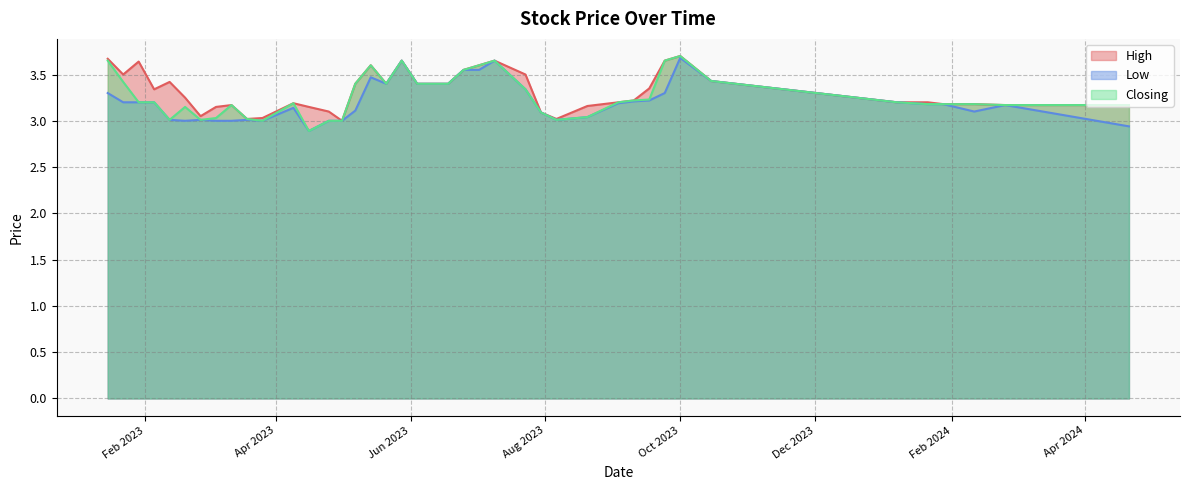

Reading left to right, extract all data points from this chart.

High: 21/04/2024=3.2	25/02/2024=3.2	11/02/2024=3.2	28/01/2024=3.2	21/01/2024=3.2	07/01/2024=3.2	15/10/2023=3.4	01/10/2023=3.7	24/09/2023=3.6	17/09/2023=3.4	10/09/2023=3.2	03/09/2023=3.2	20/08/2023=3.2	06/08/2023=3.0	30/07/2023=3.1	23/07/2023=3.5	09/07/2023=3.6	02/07/2023=3.6	25/06/2023=3.5	18/06/2023=3.4	04/06/2023=3.4	28/05/2023=3.6	21/05/2023=3.4	14/05/2023=3.6	07/05/2023=3.4	01/05/2023=3.0	25/04/2023=3.1	16/04/2023=3.1	09/04/2023=3.2	26/03/2023=3.0	19/03/2023=3.0	12/03/2023=3.2	05/03/2023=3.1	26/02/2023=3.0	19/02/2023=3.2	12/02/2023=3.4	05/02/2023=3.3	29/01/2023=3.6	22/01/2023=3.5	15/01/2023=3.7
Low: 21/04/2024=2.9	25/02/2024=3.2	11/02/2024=3.1	28/01/2024=3.2	21/01/2024=3.2	07/01/2024=3.2	15/10/2023=3.4	01/10/2023=3.7	24/09/2023=3.3	17/09/2023=3.2	10/09/2023=3.2	03/09/2023=3.2	20/08/2023=3.0	06/08/2023=3.0	30/07/2023=3.1	23/07/2023=3.3	09/07/2023=3.6	02/07/2023=3.5	25/06/2023=3.5	18/06/2023=3.4	04/06/2023=3.4	28/05/2023=3.6	21/05/2023=3.4	14/05/2023=3.5	07/05/2023=3.1	01/05/2023=3.0	25/04/2023=3.0	16/04/2023=2.9	09/04/2023=3.1	26/03/2023=3.0	19/03/2023=3.0	12/03/2023=3.0	05/03/2023=3.0	26/02/2023=3.0	19/02/2023=3.0	12/02/2023=3.0	05/02/2023=3.2	29/01/2023=3.2	22/01/2023=3.2	15/01/2023=3.3
Closing: 21/04/2024=3.2	25/02/2024=3.2	11/02/2024=3.2	28/01/2024=3.2	21/01/2024=3.2	07/01/2024=3.2	15/10/2023=3.4	01/10/2023=3.7	24/09/2023=3.6	17/09/2023=3.2	10/09/2023=3.2	03/09/2023=3.2	20/08/2023=3.0	06/08/2023=3.0	30/07/2023=3.1	23/07/2023=3.3	09/07/2023=3.6	02/07/2023=3.6	25/06/2023=3.5	18/06/2023=3.4	04/06/2023=3.4	28/05/2023=3.6	21/05/2023=3.4	14/05/2023=3.6	07/05/2023=3.4	01/05/2023=3.0	25/04/2023=3.0	16/04/2023=2.9	09/04/2023=3.2	26/03/2023=3.0	19/03/2023=3.0	12/03/2023=3.2	05/03/2023=3.0	26/02/2023=3.0	19/02/2023=3.1	12/02/2023=3.0	05/02/2023=3.2	29/01/2023=3.2	22/01/2023=3.4	15/01/2023=3.6